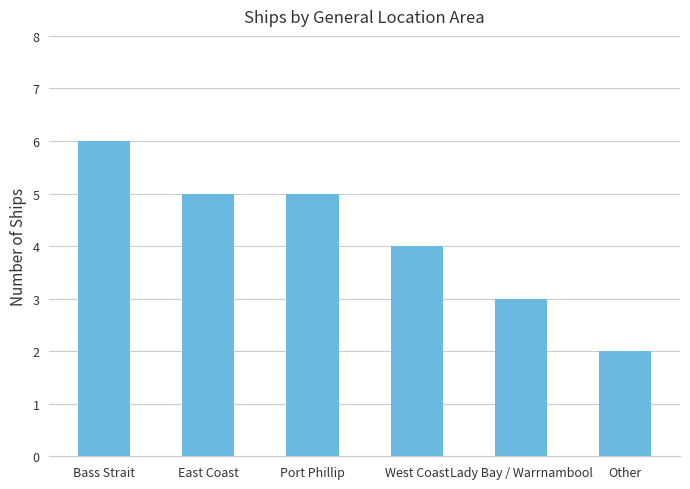

What is the difference between the second highest and minimum values?

3